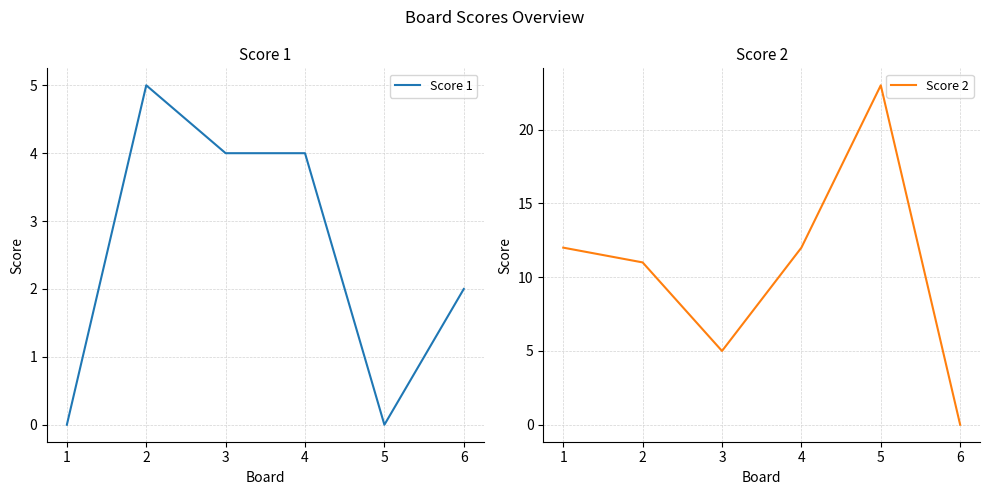

How many positive values does the Score 2 series have?

5